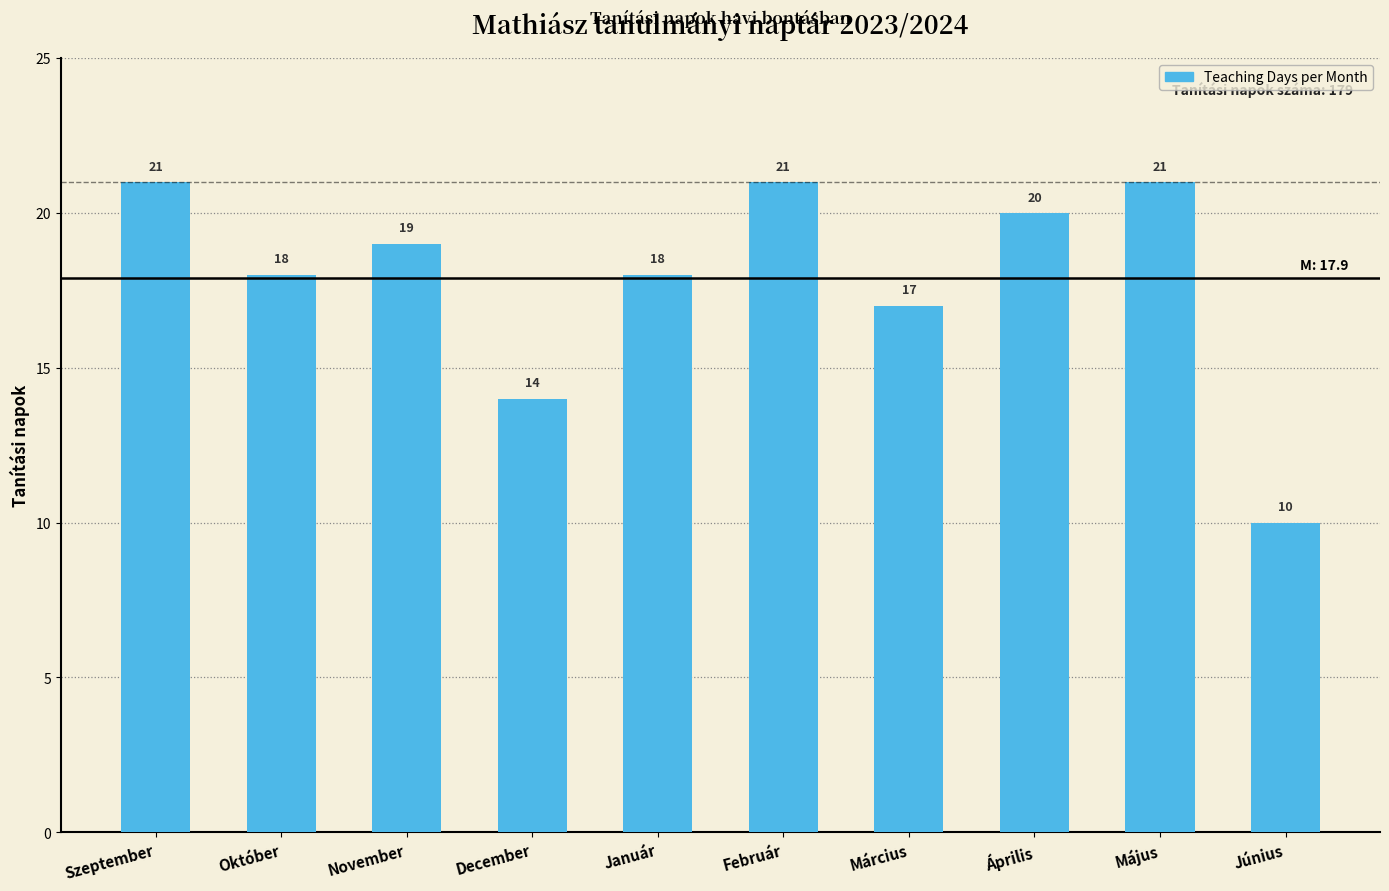

Which has a higher value, Szeptember or Március?

Szeptember